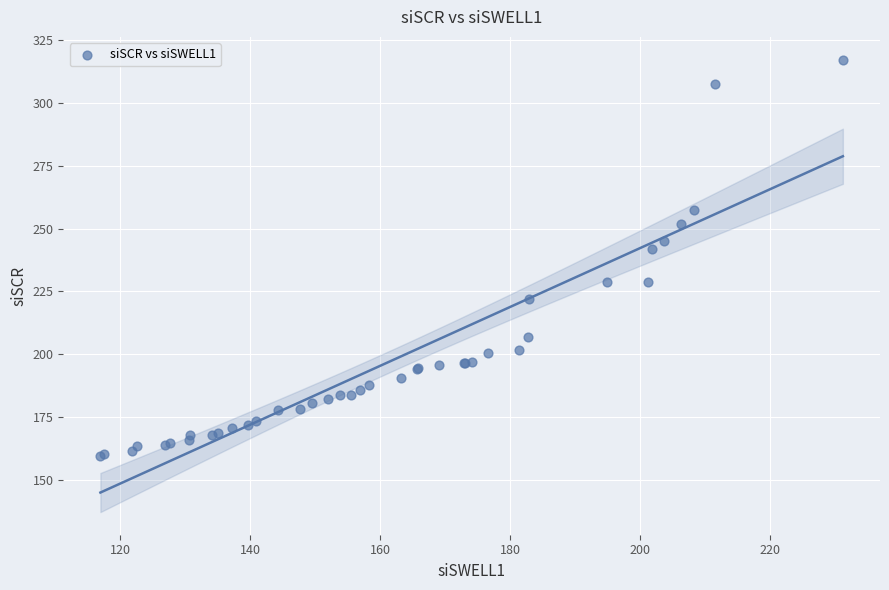

What Y value in the scatter plot is closest to 238?

241.7